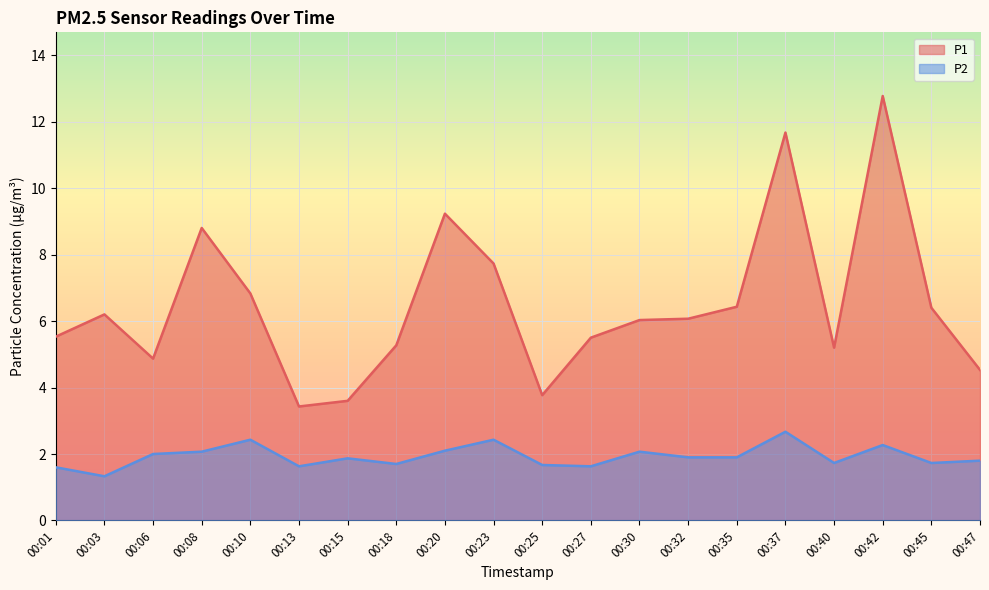

What is the sum of all P2 values?

38.5